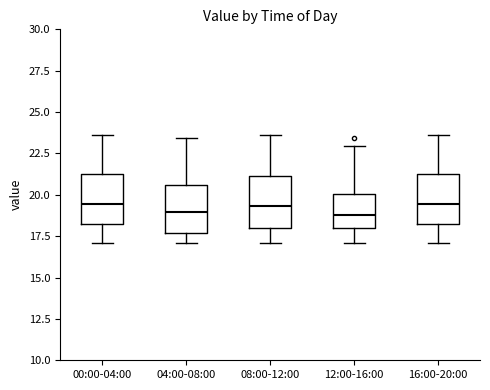

Reading left to right, read every box against the y-axis: the position of its median line, the range the box covers, and the ends of its whiskers. The values are not printed on the chart, so give them approximately, as read against the axis.

00:00-04:00: median 19.5, box 18.0 to 21.0, whiskers 17.0 to 23.5
04:00-08:00: median 19.0, box 17.5 to 20.5, whiskers 17.0 to 23.5
08:00-12:00: median 19.5, box 18.0 to 21.0, whiskers 17.0 to 23.5
12:00-16:00: median 19.0, box 18.0 to 20.0, whiskers 17.0 to 23.0
16:00-20:00: median 19.5, box 18.0 to 21.0, whiskers 17.0 to 23.5